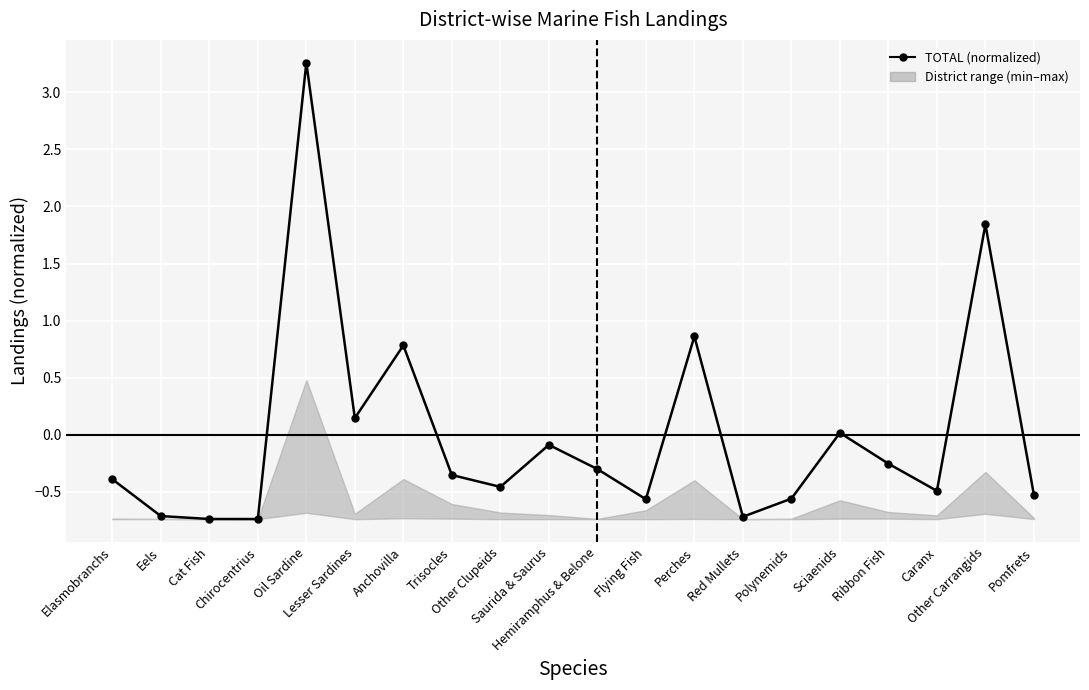

Which has a higher value, Flying Fish or Hemiramphus & Belone?

Hemiramphus & Belone